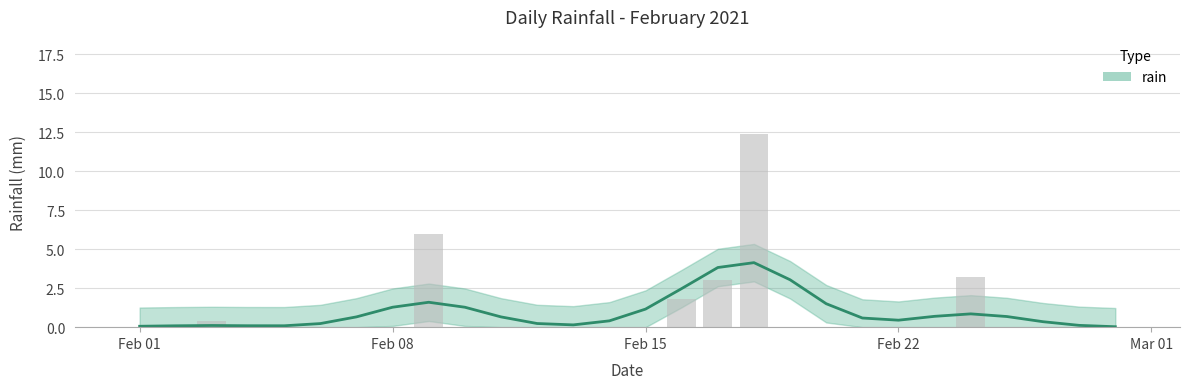

Read the value at 2021-02-17.

3.0